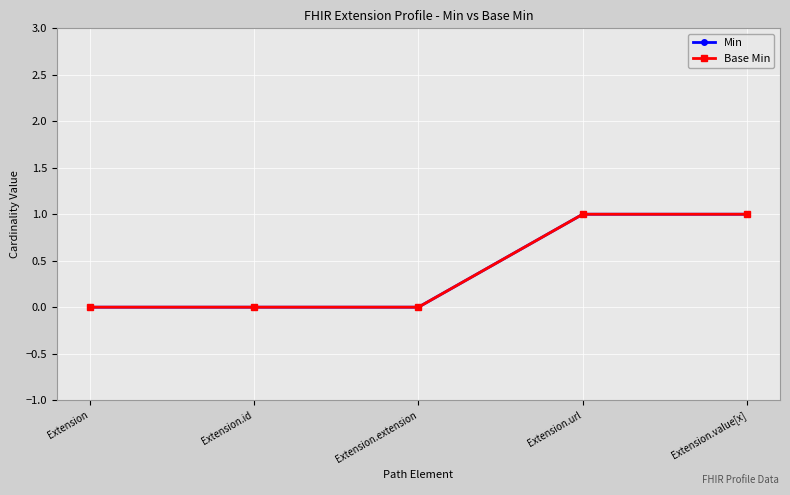

How many values in the Base Min series exceed 0?

2